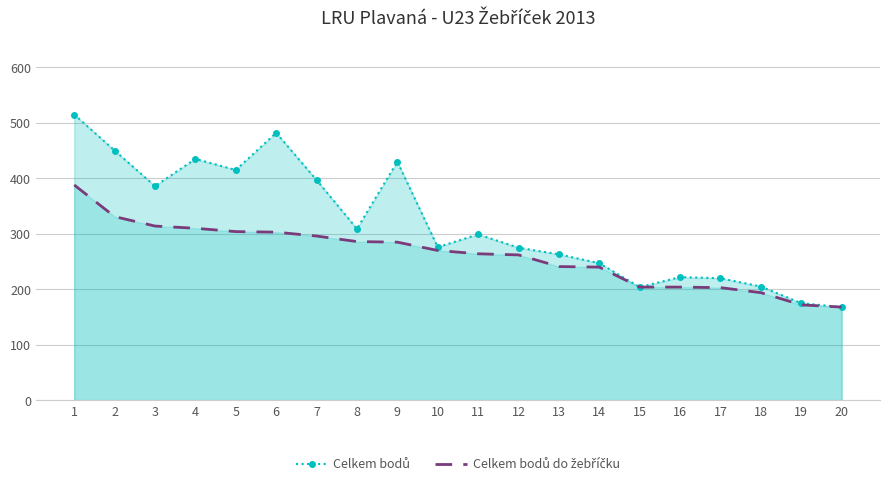

At which category is the sum across all series the highest?

1